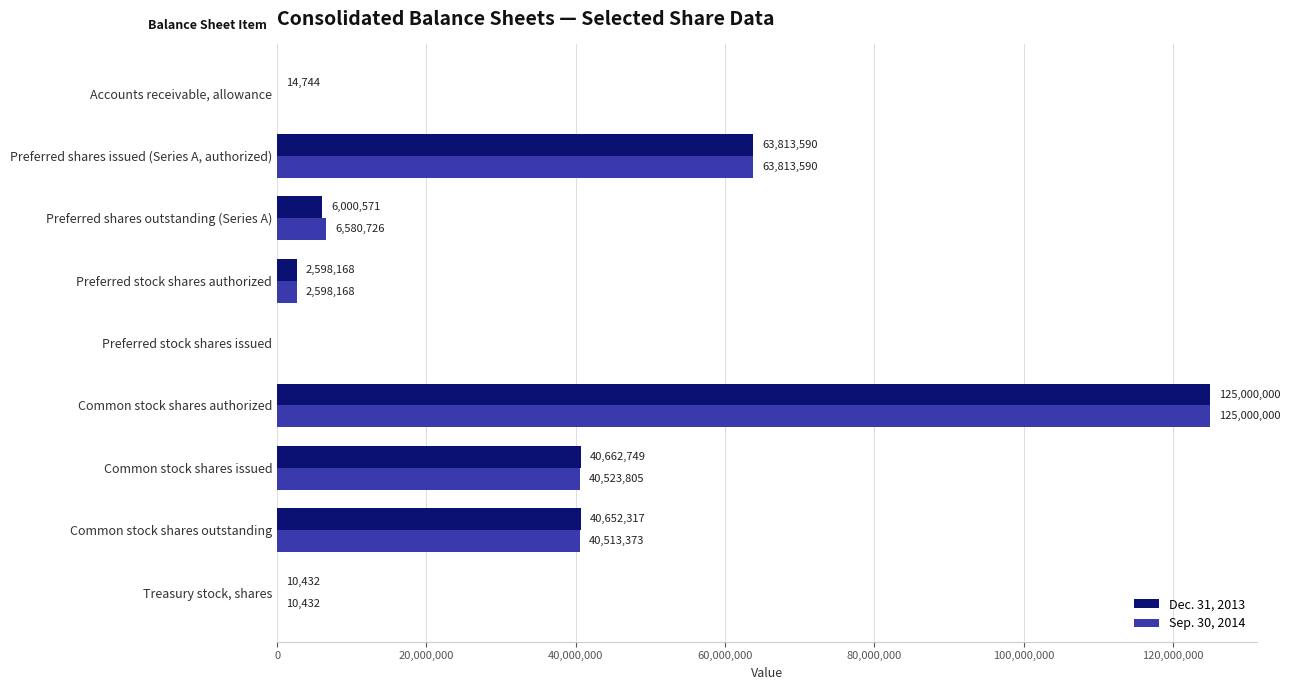

Where is Sep. 30, 2014 nearest to the value 62500000?

Preferred shares issued (Series A, authorized)